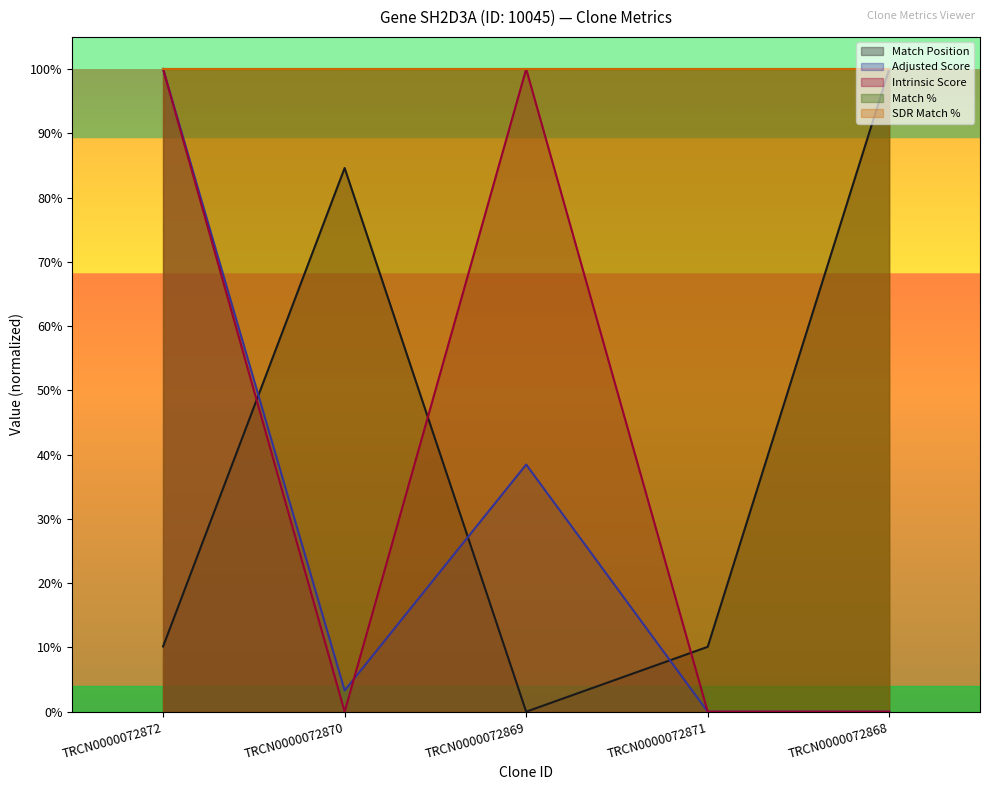

At which category does Match Position reach its first local peak?

TRCN0000072870